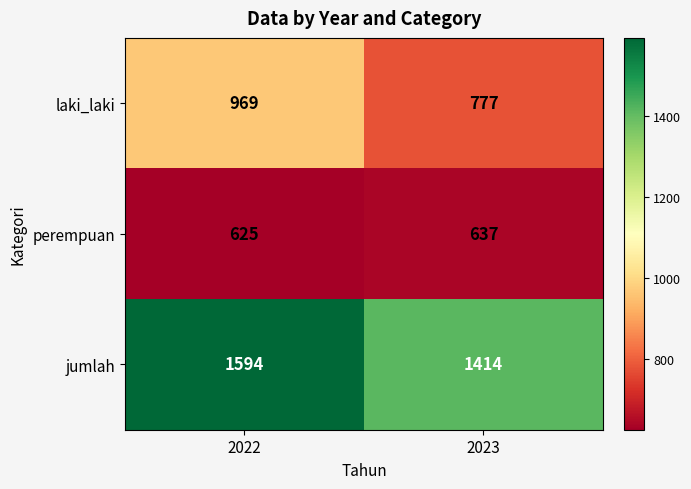

The perempuan series shows 625 at 2022. True or false?

True